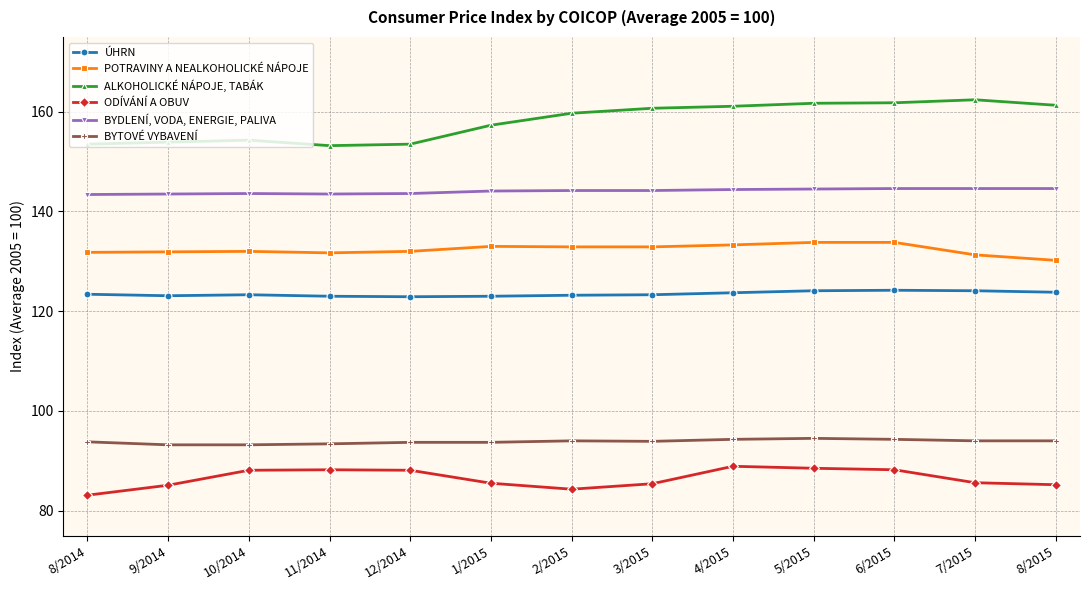

True or false: BYTOVÉ VYBAVENÍ has more than 0 interior local peaks.

True